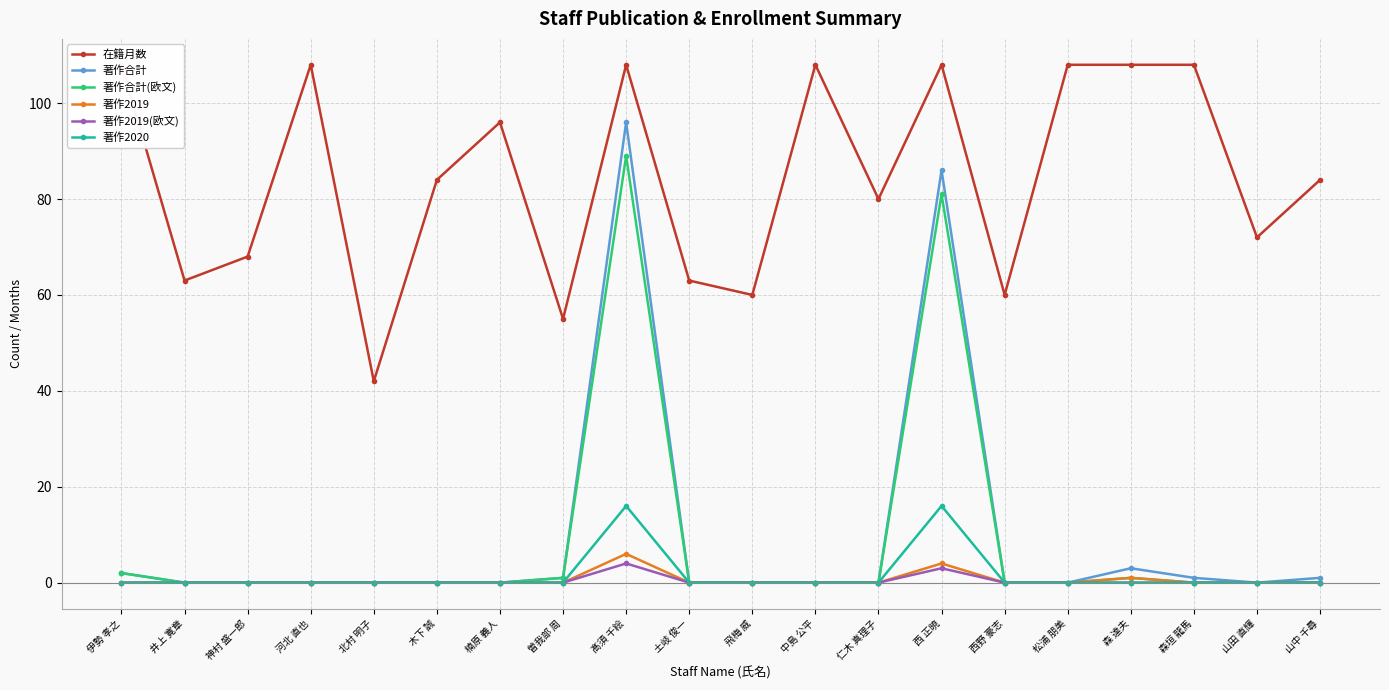

At which category is the sum across all series the highest?

髙須 千絵